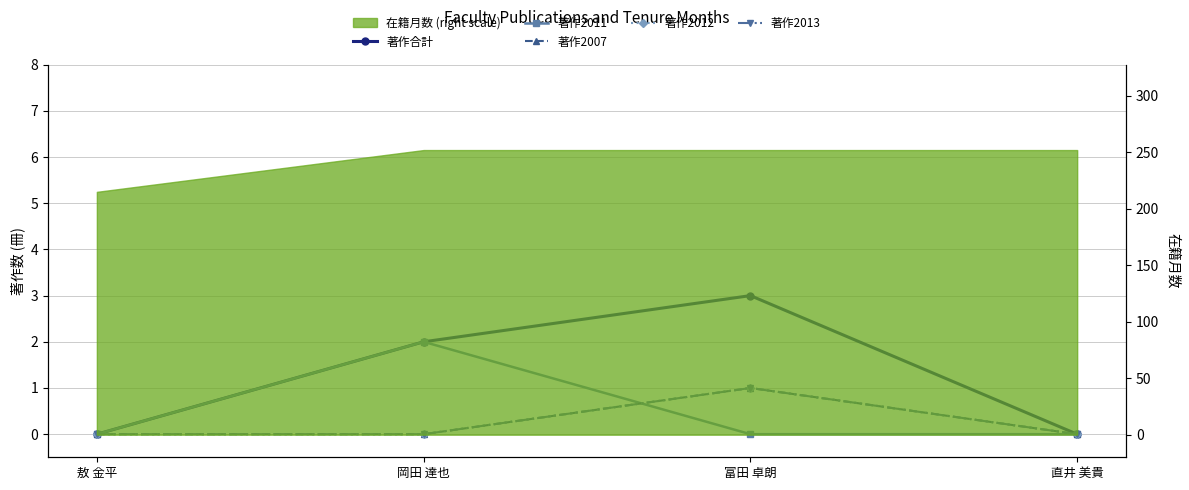

The 著作2013 series shows 0 at 岡田 達也. True or false?

True